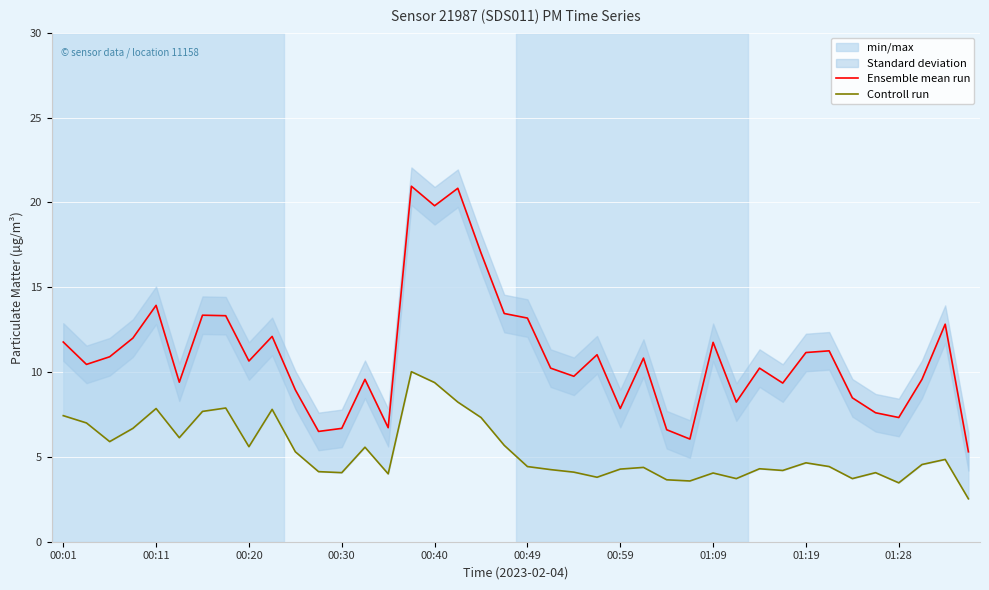

At 00:49, list the series in order from largest to smallest.

Ensemble mean run, Controll run